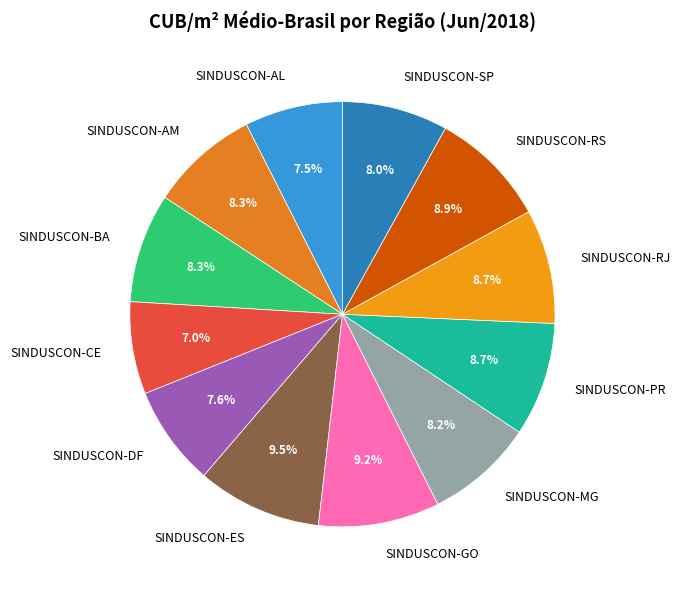

What is the ratio of the value at SINDUSCON-AL to the value at SINDUSCON-GO?

0.8